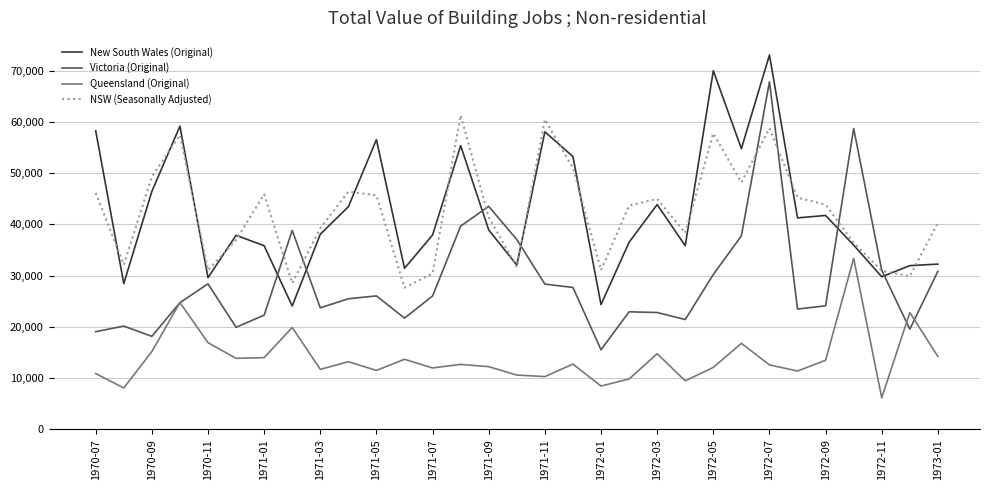

Which series has the largest range (max minus min)?

Victoria (Original)